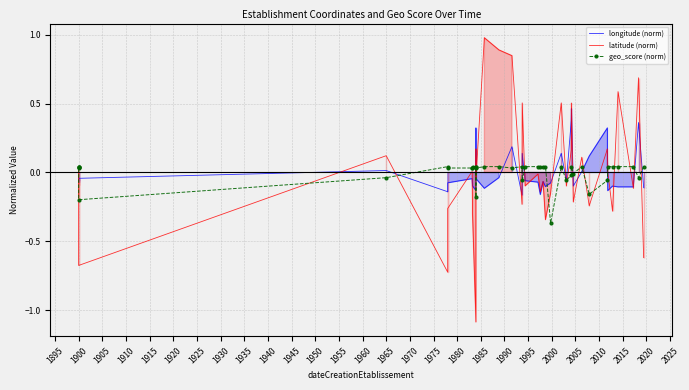

What is the total value across all series at 1950?

-0.3